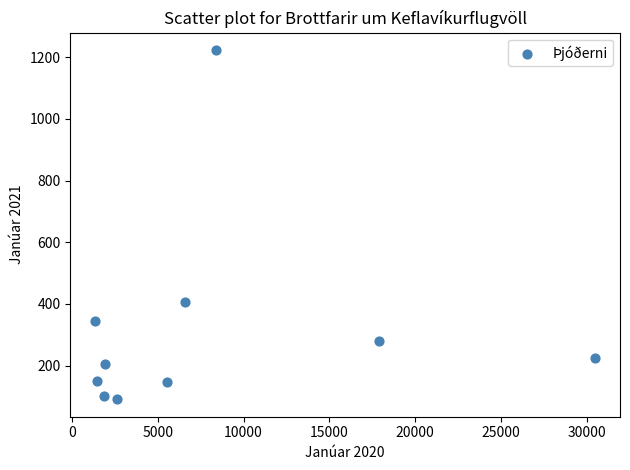

What is the range of Y values (max minus min)?

1132